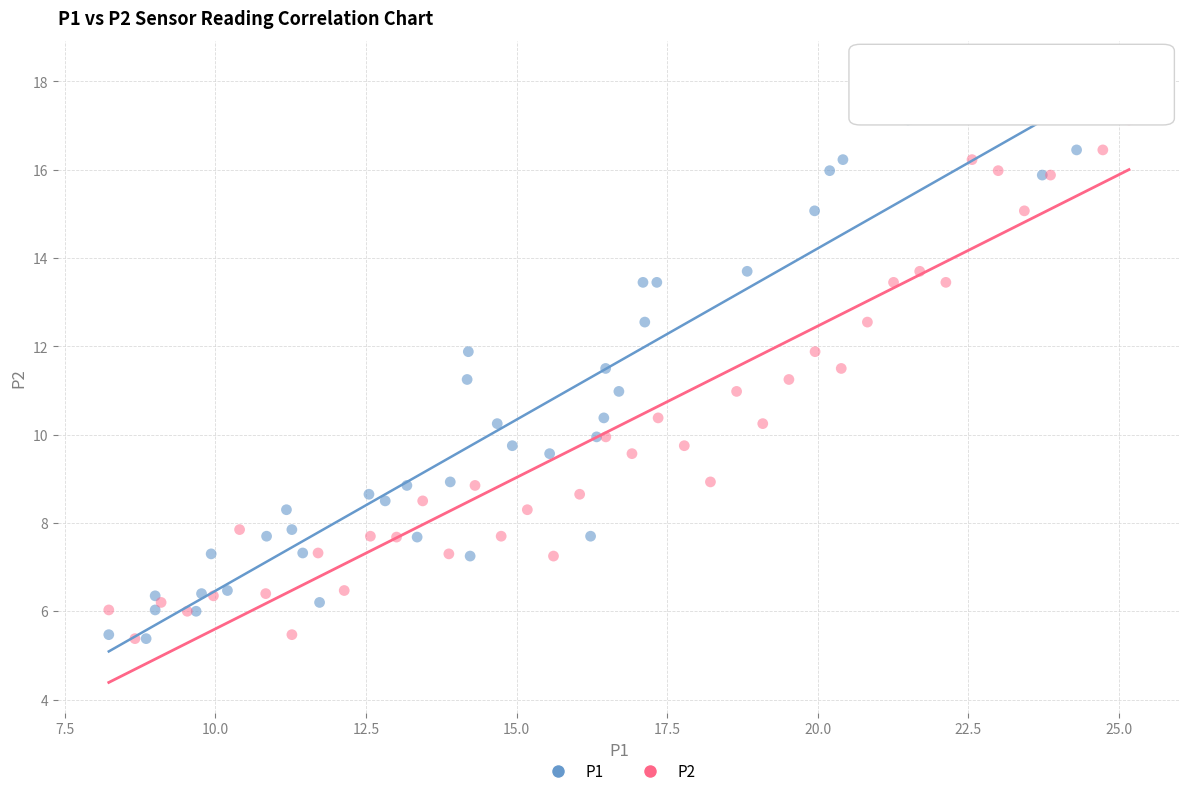

What are all the series names shown in the legend?

P1, P2